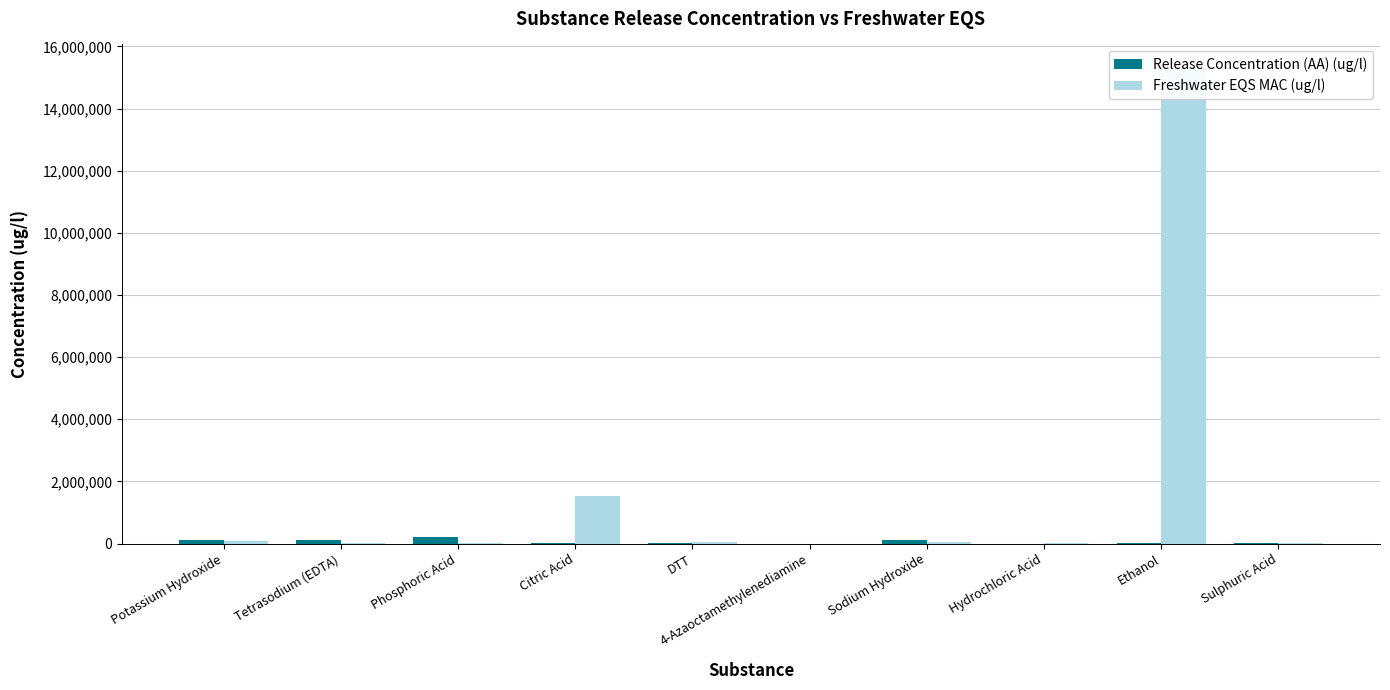

Reading right to left, transcribe all the data shown in this chart.

Release Concentration (AA) (ug/l): 16274.1	3109.5	13.8	98321.4	110.1	5778.8	23115.0	198128.8	109796.4	99064.4
Freshwater EQS MAC (ug/l): 28000.0	15300000.0	20500.0	45400.0	0.0	34800.0	1516000.0	3500.0	4000.0	80000.0